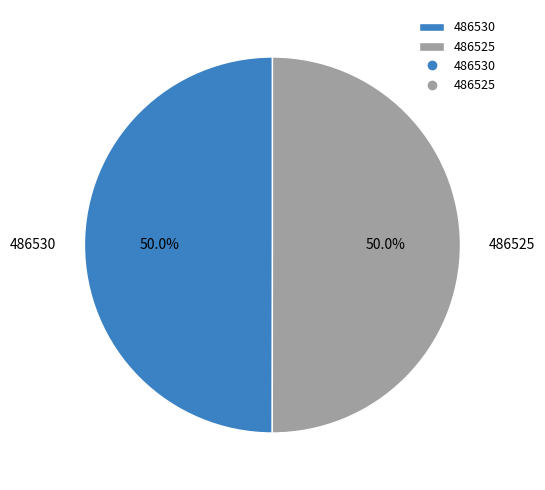

True or false: 486525 accounts for 50% of the total.

True